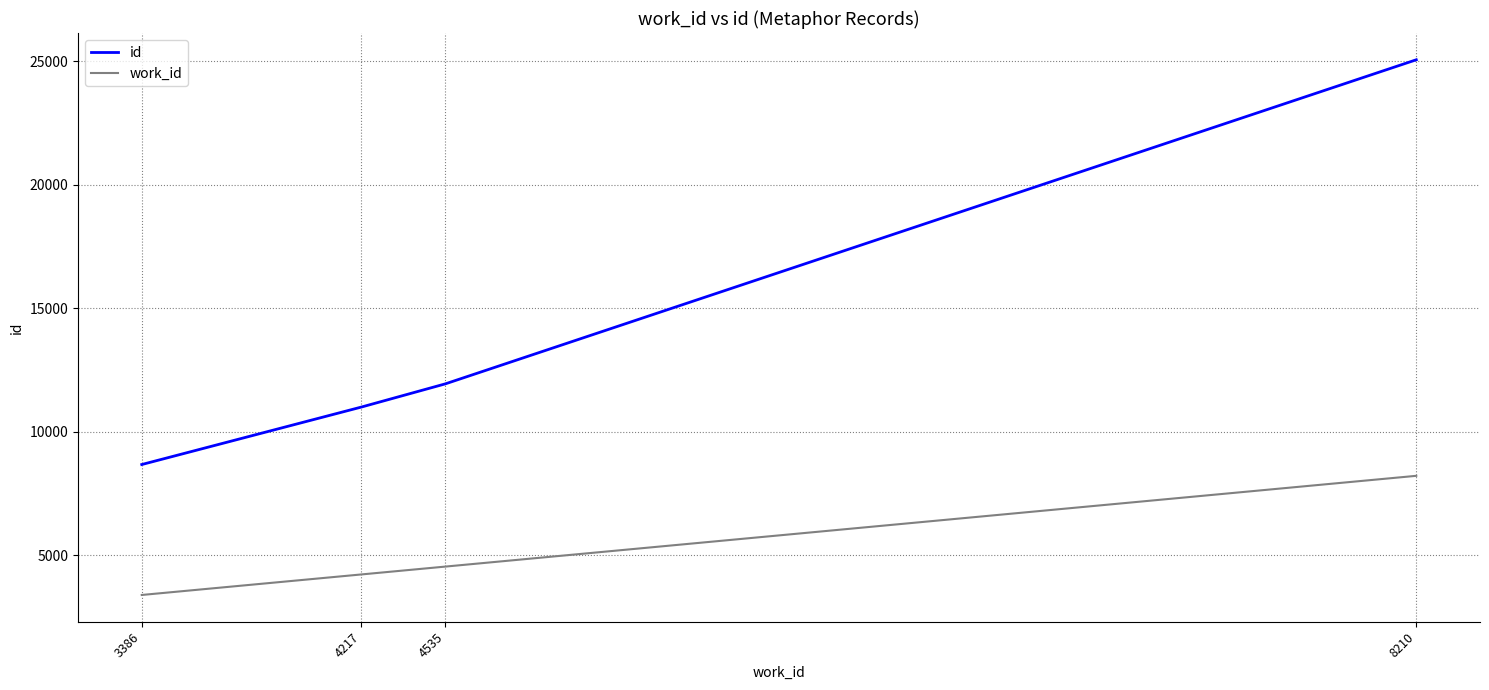

True or false: id has more than 1 interior local peaks.

False